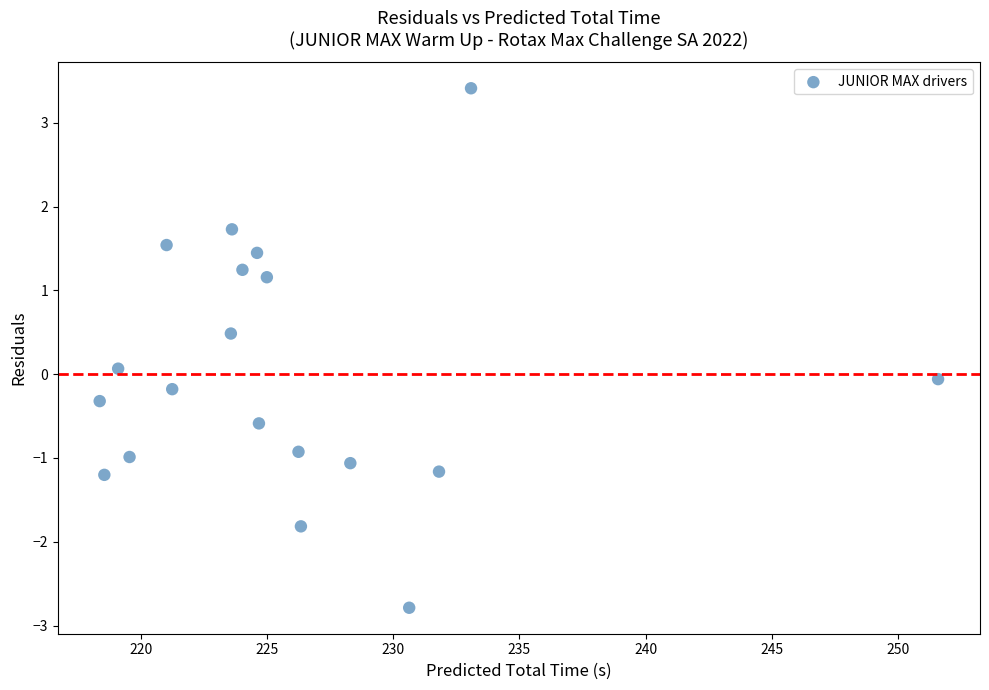

What is the range of X values (max minus min)?

33.2